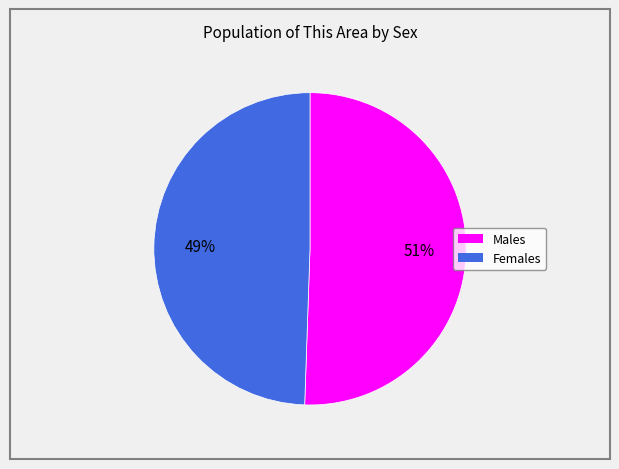

Is there any slice that represents more than half of the pie?

Yes